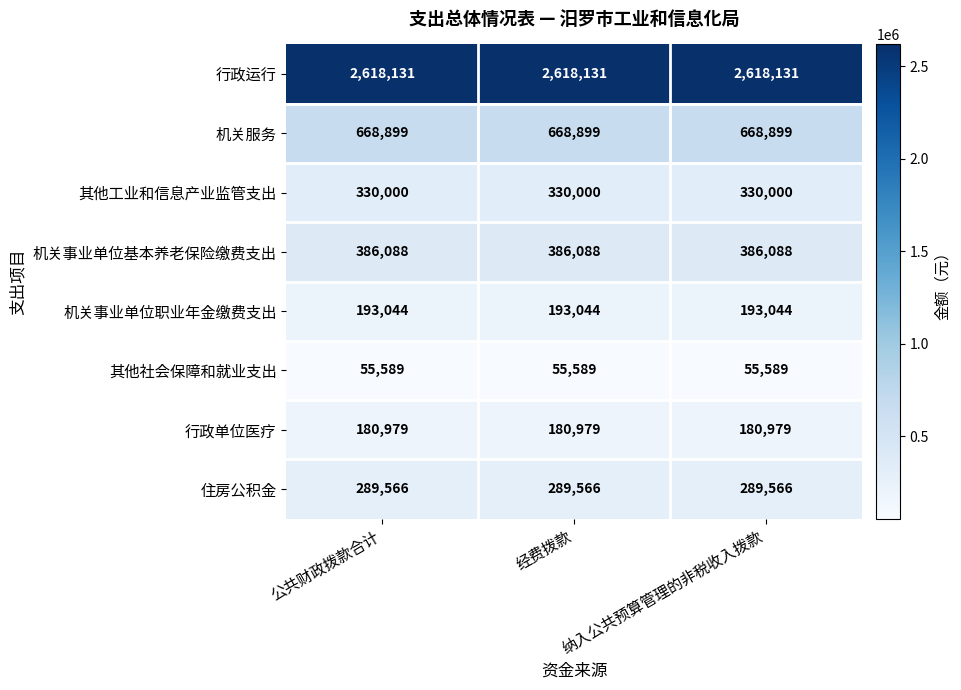

What is the spread (max minus min) of values at 纳入公共预算管理的非税收入拨款?

2562542